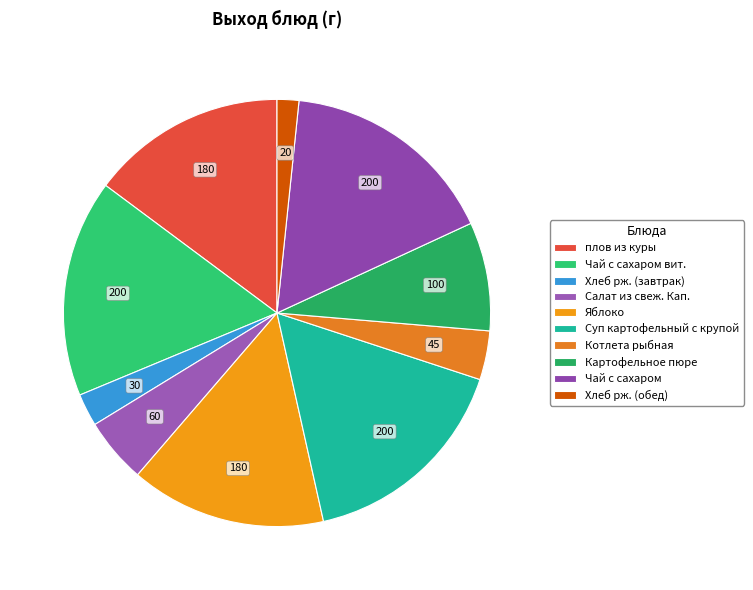

Count the number of slices in the pie.

10